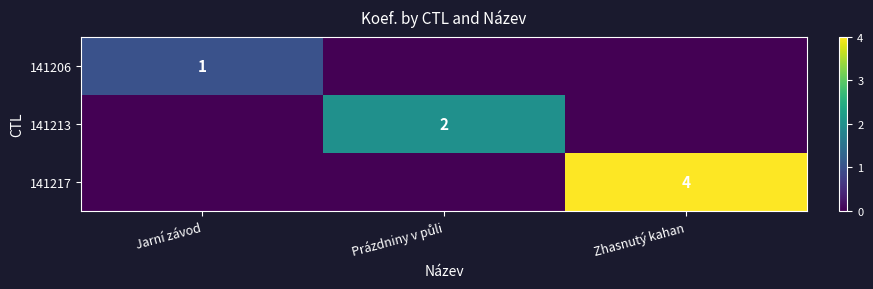

At which category is the sum across all series the highest?

Zhasnutý kahan